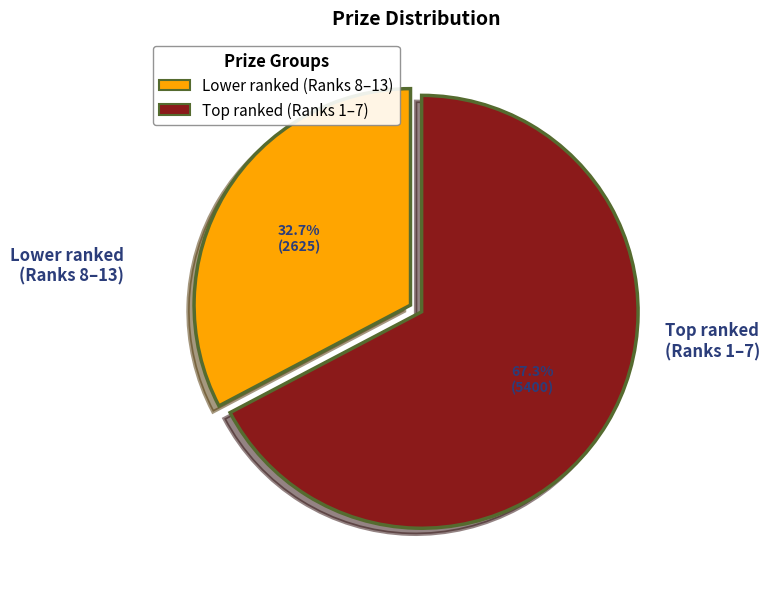

Which category has the biggest portion of the pie?

Top ranked (Ranks 1–7)